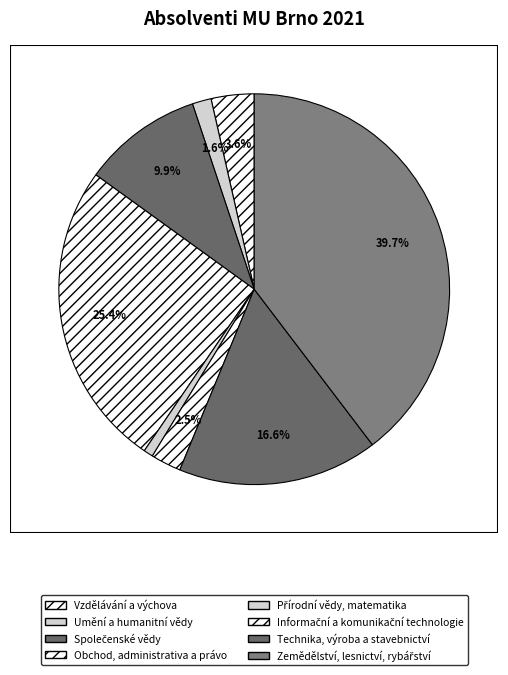

Combined, what portion of the pie is Zemědělství, lesnictví, rybářství and Technika, výroba a stavebnictví?

56.2%